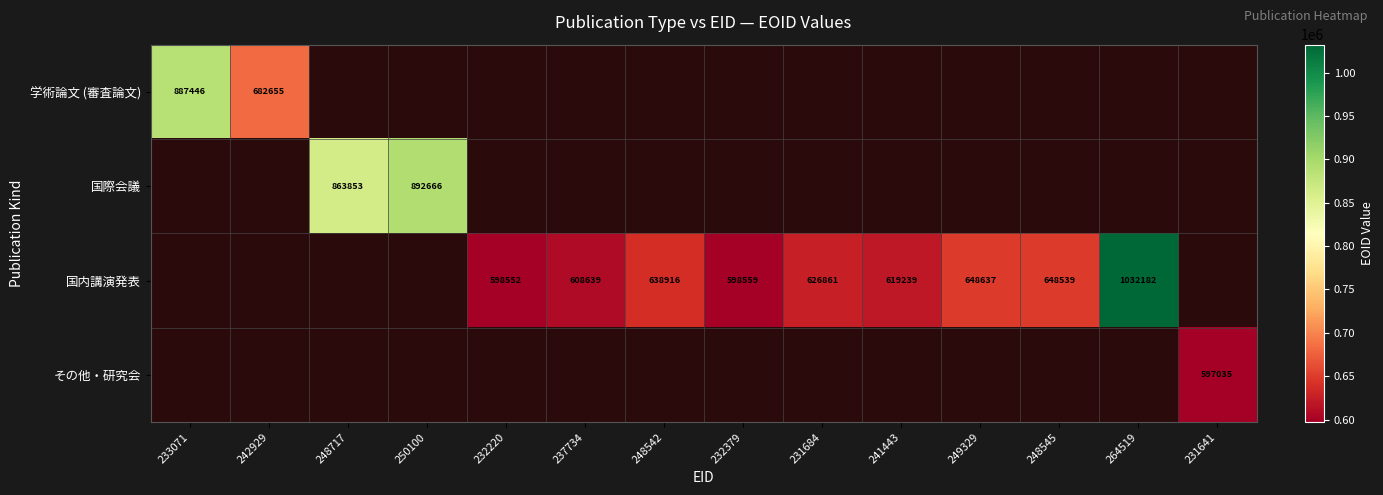

At how many categories does at least one series exceed 854181?

4